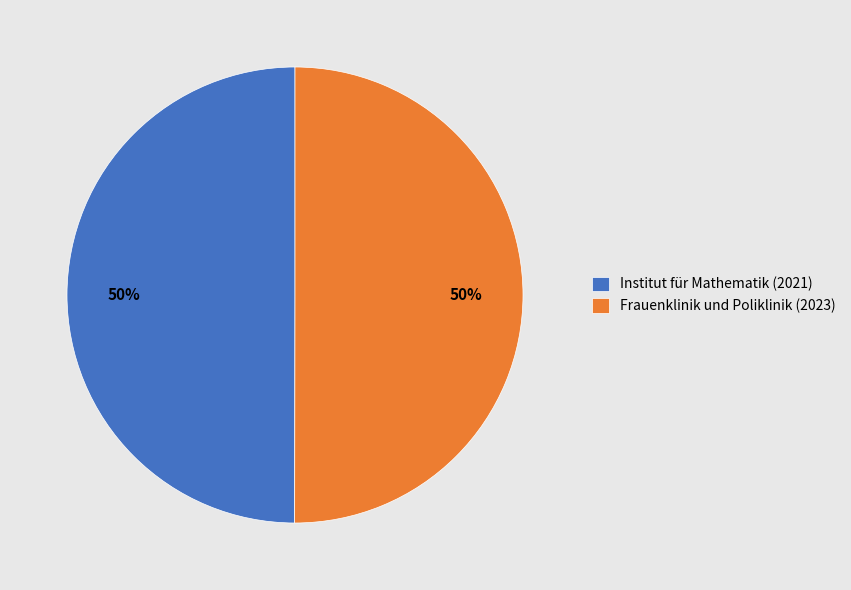

How many segments does this pie chart have?

2